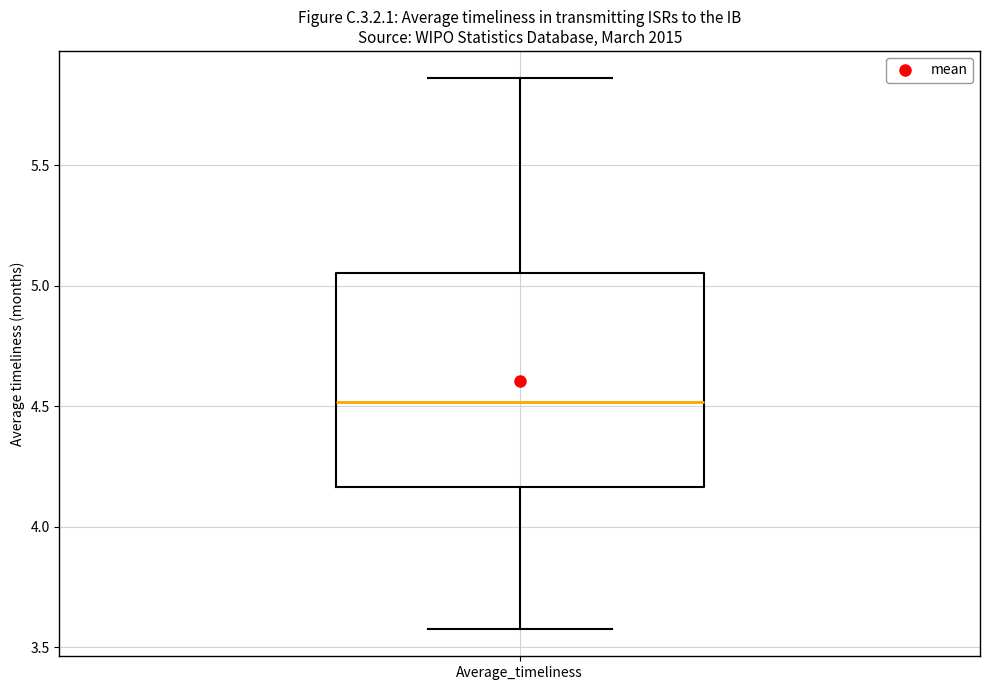

Transcribe this box plot: give where the median line is, the range the box spans, and where the two whiskers end, as read against the y-axis. The values are not printed on the chart, so give them approximately, as read against the axis.

median 4.50, box 4.15 to 5.05, whiskers 3.60 to 5.85